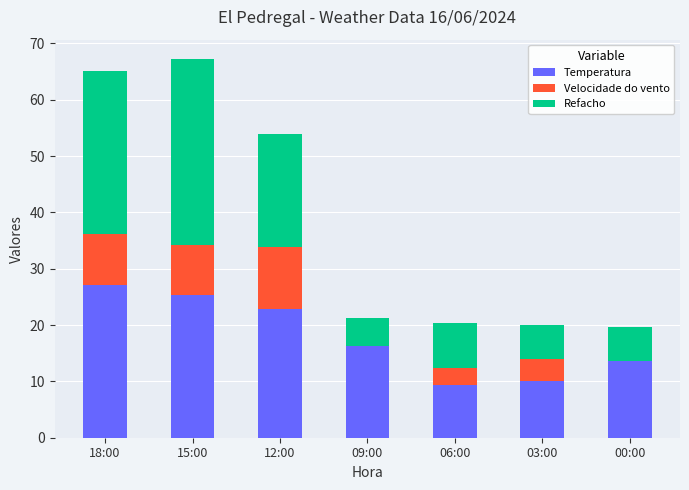

What is the sum of all Temperatura values?

124.4